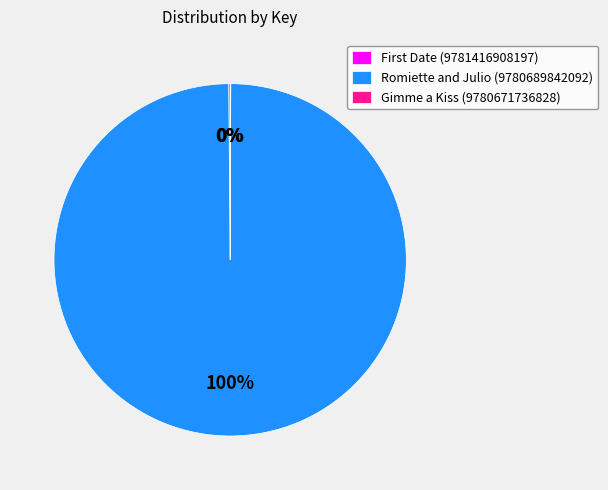

True or false: Romiette and Julio (9780689842092) accounts for 87% of the total.

False